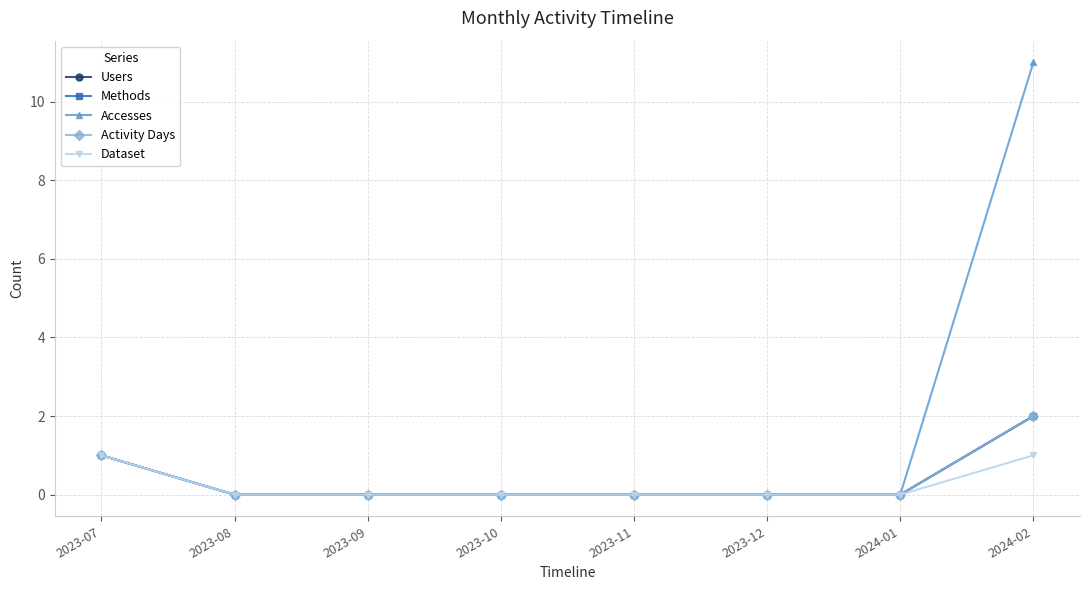

Reading left to right, transcribe all the data shown in this chart.

Users: 1	0	0	0	0	0	0	2
Methods: 1	0	0	0	0	0	0	2
Accesses: 1	0	0	0	0	0	0	11
Activity Days: 1	0	0	0	0	0	0	2
Dataset: 1	0	0	0	0	0	0	1